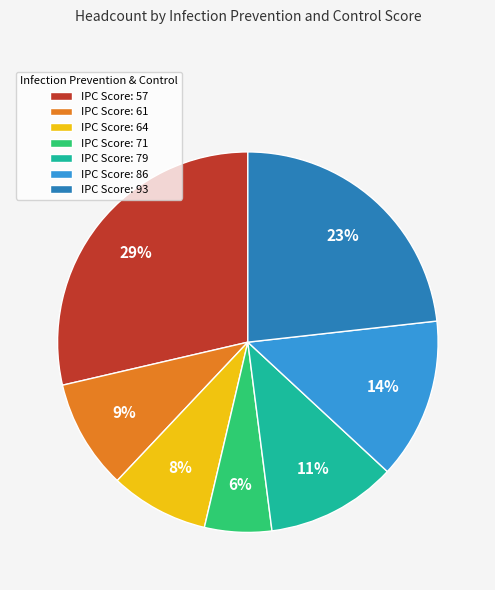

Is the sum of IPC Score: 57 and IPC Score: 71 greater than half?

No